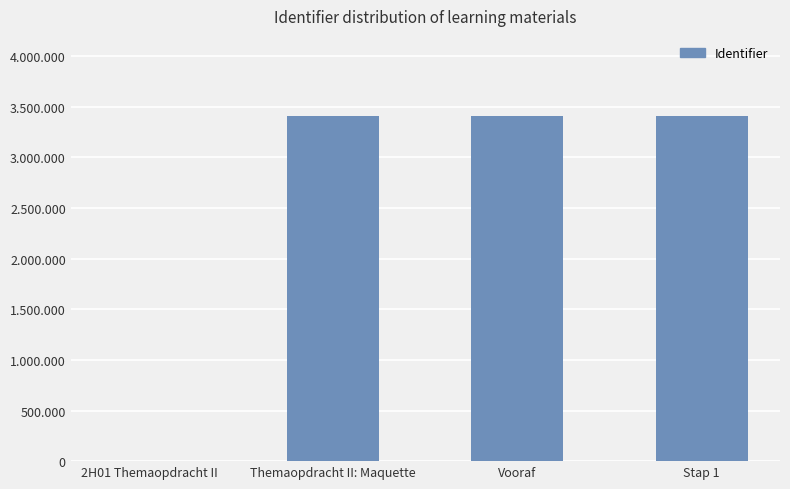

How many values are below 3404757?

2